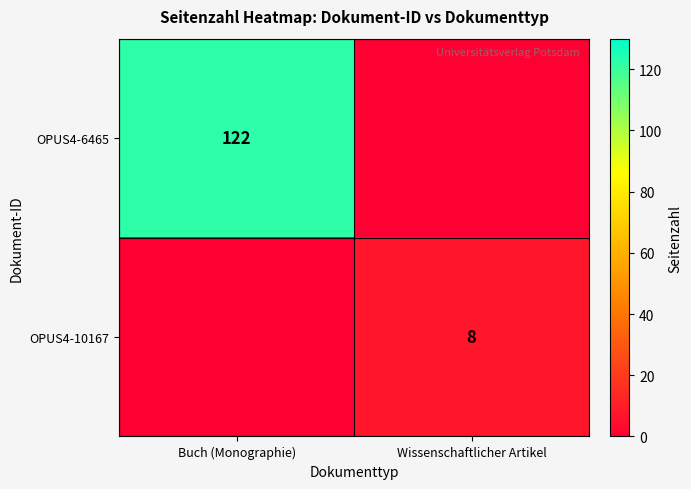

At which category is the sum across all series the highest?

Buch (Monographie)